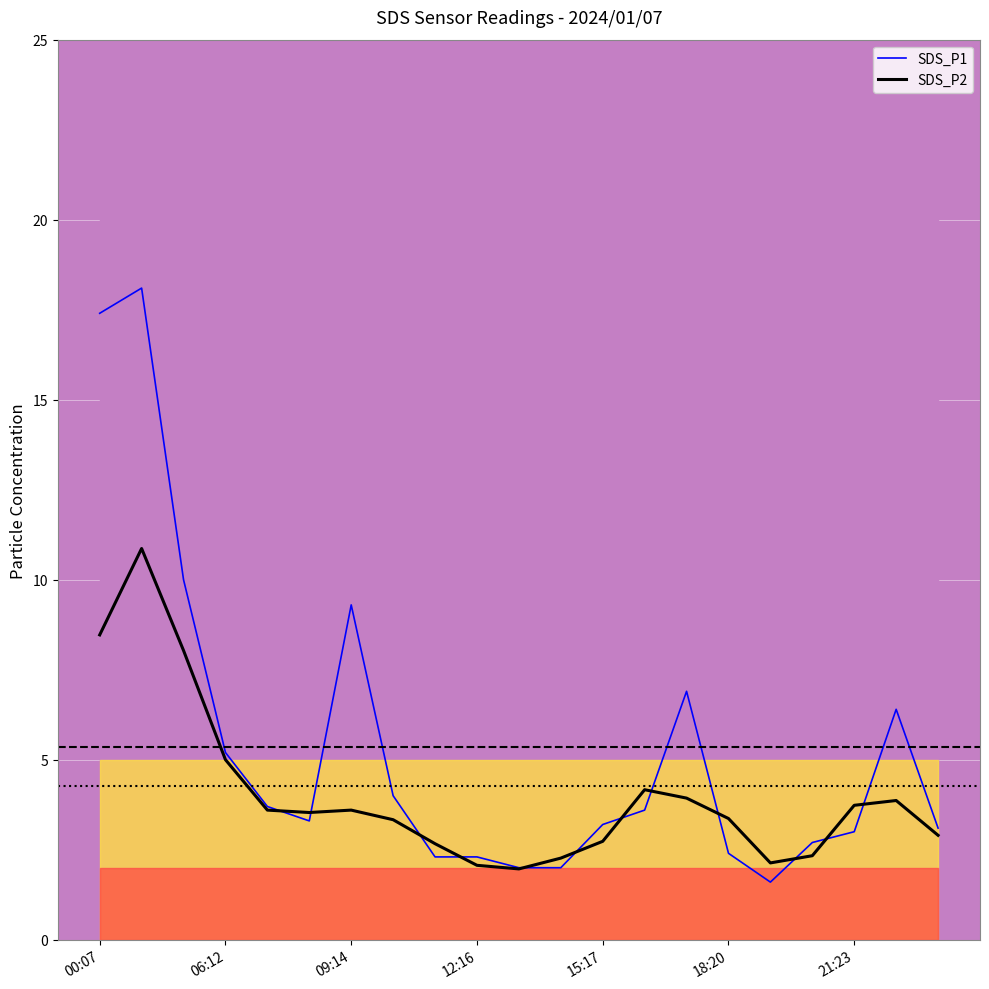

What is the minimum value for SDS_P2?

2.0